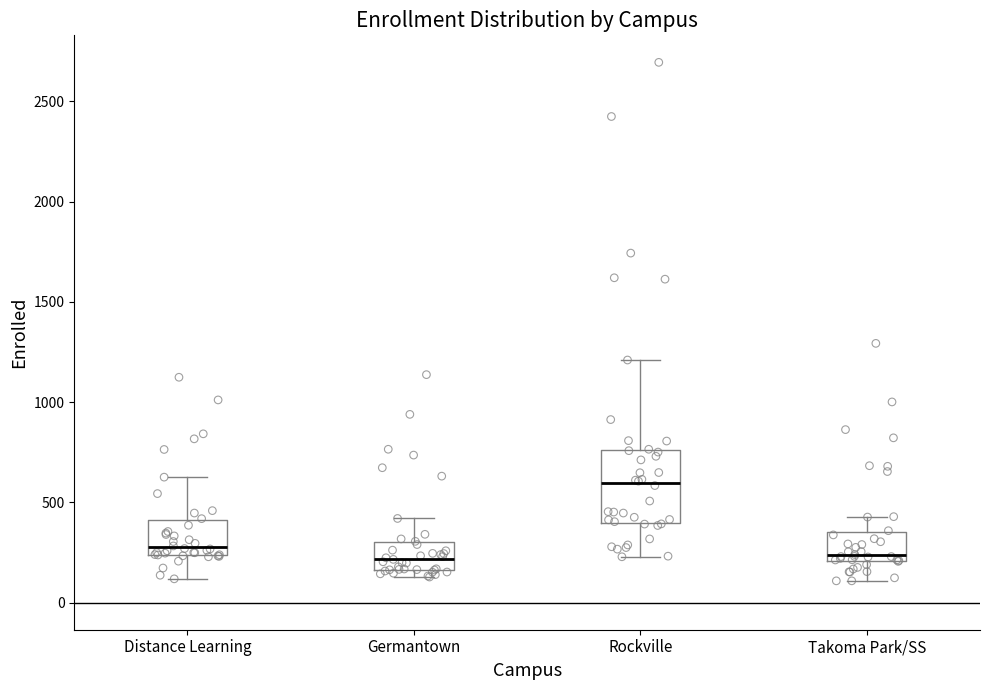

Reading left to right, transcribe this box plot: for each box, give where its median line is, the range the box spans, and where its two whiskers end, as read against the y-axis. The values are not printed on the chart, so give them approximately, as read against the axis.

Distance Learning: median 300, box 250 to 400, whiskers 100 to 650
Germantown: median 200, box 150 to 300, whiskers 150 (just below the box's lower edge) to 400
Rockville: median 600, box 400 to 750, whiskers 250 to 1200
Takoma Park/SS: median 250, box 200 to 350, whiskers 100 to 450